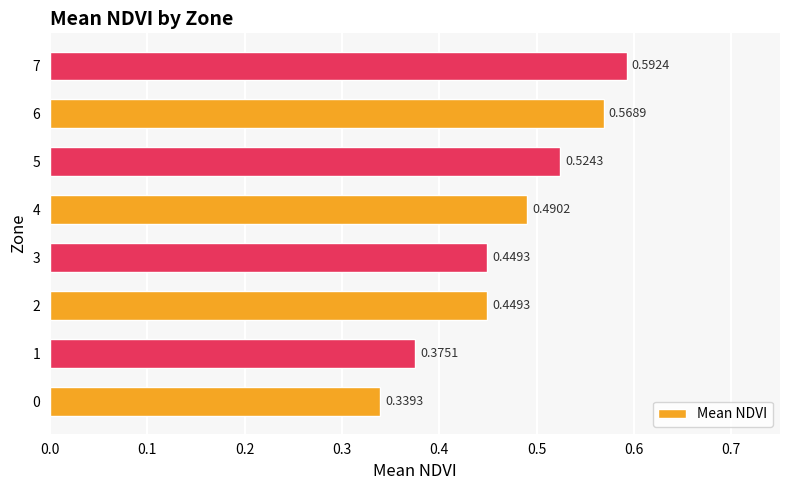

What is the sum of the values at 1 and 3?

0.8